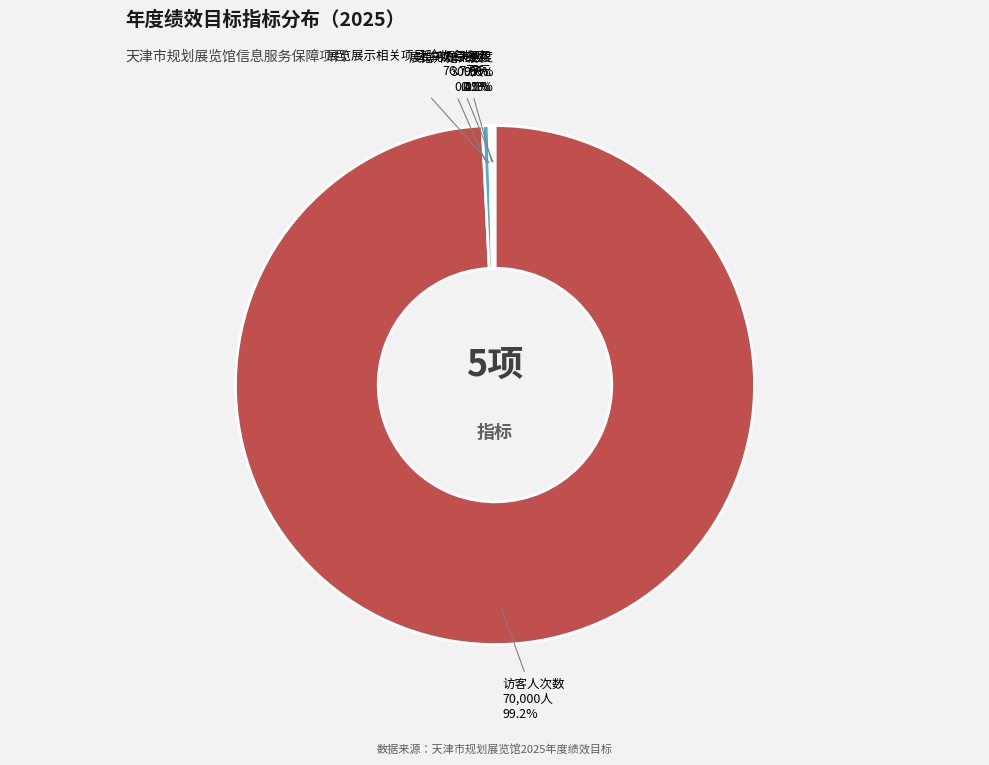

Do 访客人次数 and 展览展示相关项目验收合格率 together represent more than half of the pie?

Yes